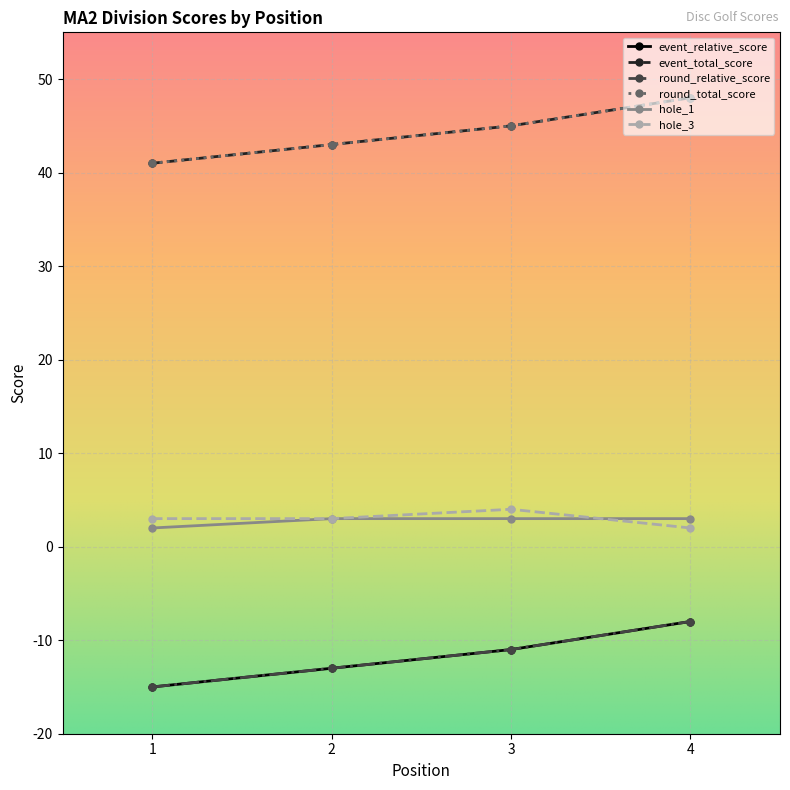

What is the value of the hole_1 point at the 1st from the left?

2